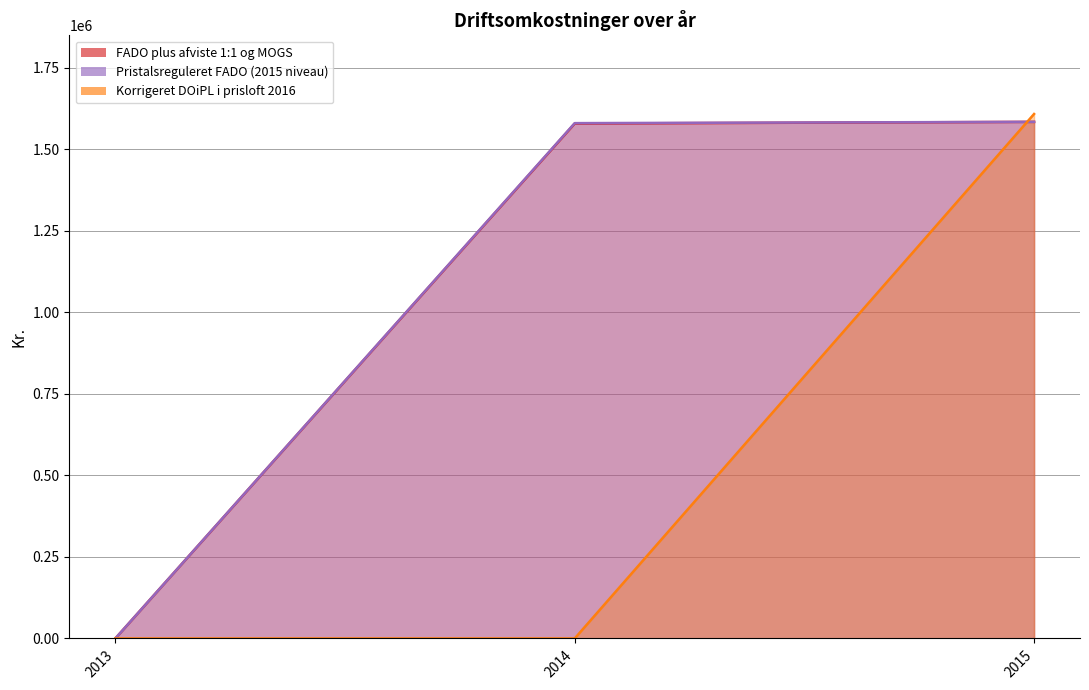

What are all the series names shown in the legend?

FADO plus afviste 1:1 og MOGS, Pristalsreguleret FADO (2015 niveau), Korrigeret DOiPL i prisloft 2016